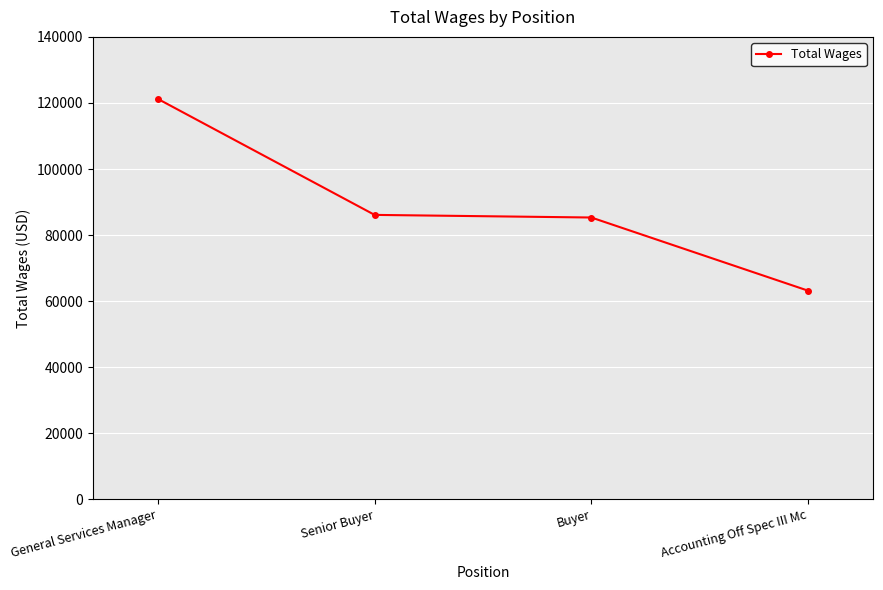

True or false: the data has more than 1 interior local peaks.

False